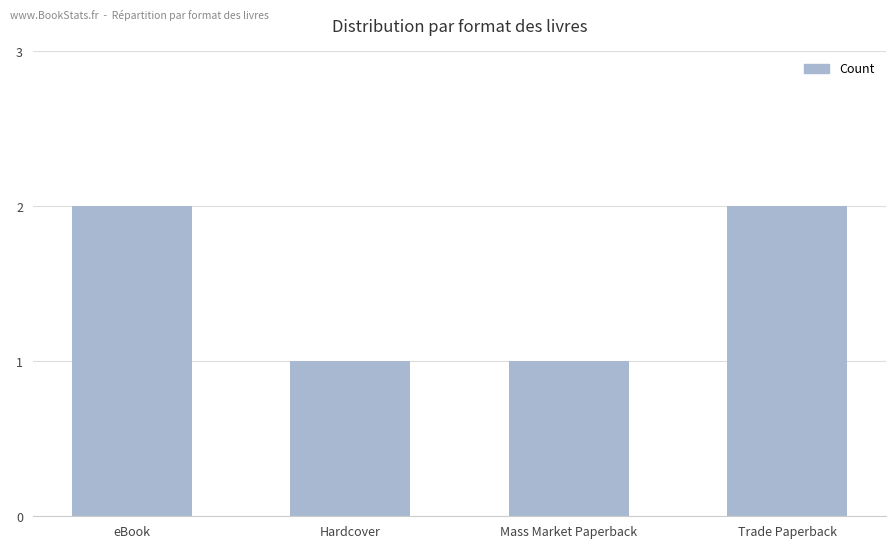

What is the ratio of the value at Trade Paperback to the value at Mass Market Paperback?

2.0